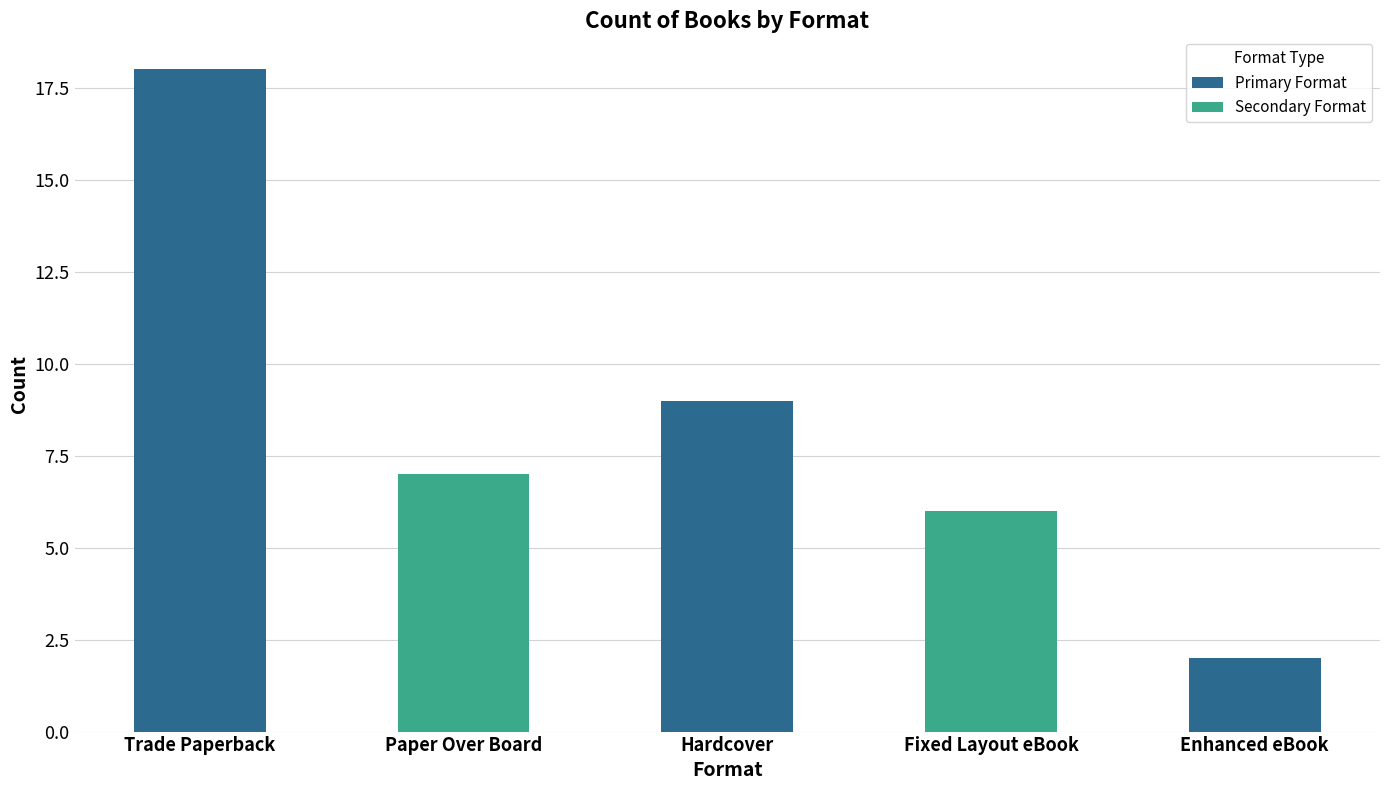

What is the maximum value shown in the chart?

18